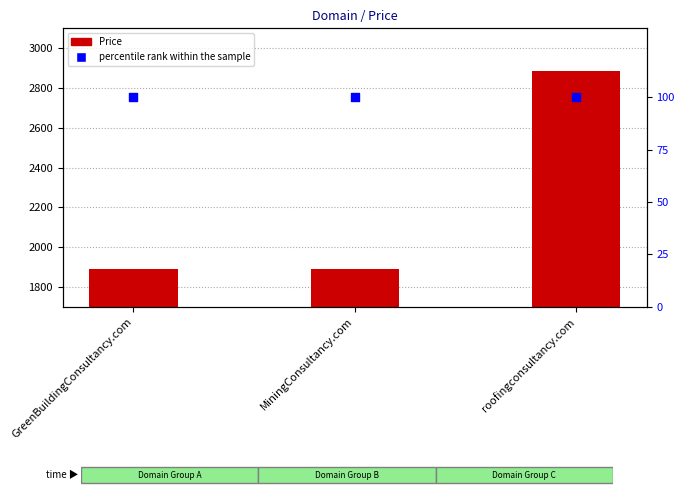

Which series has the widest spread of Y values?

Price